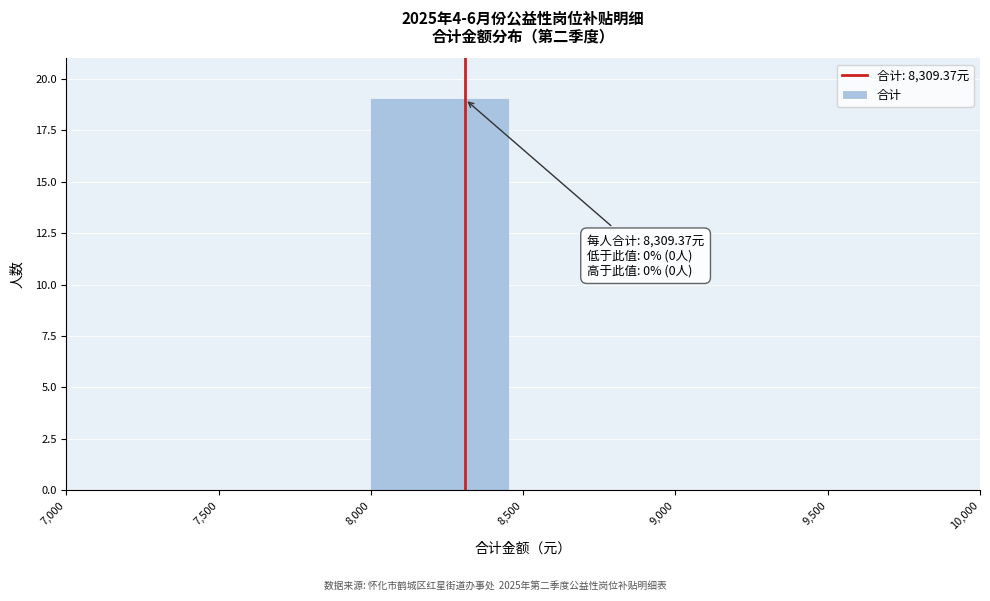

Over which range of the x-axis is the bar tallest?

8,000 to 8,500